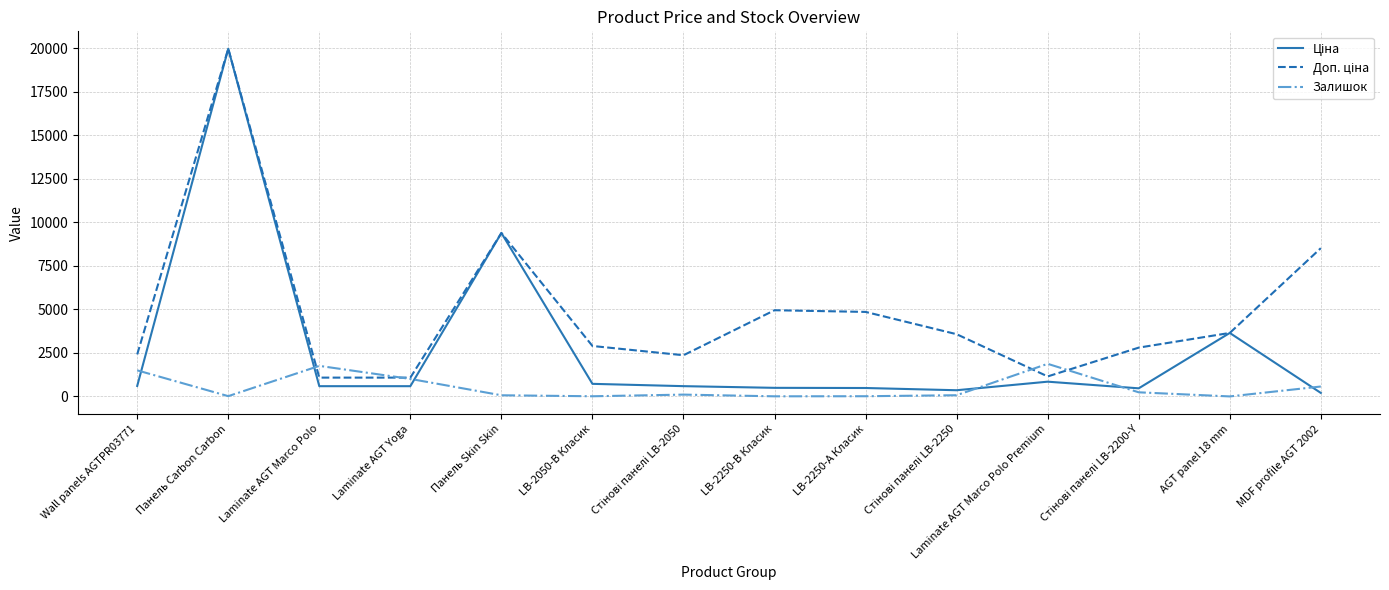

Is this an area chart (filled region under the line)?

No